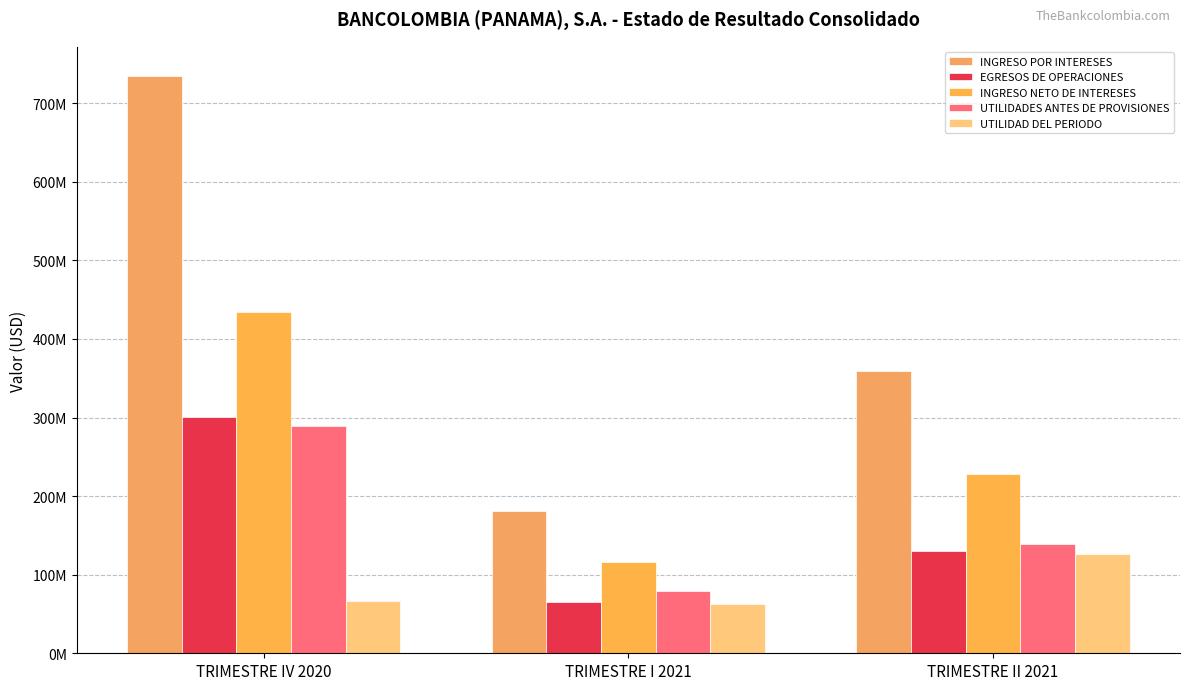

Which category has the lowest value in the UTILIDADES ANTES DE PROVISIONES series?

TRIMESTRE I 2021